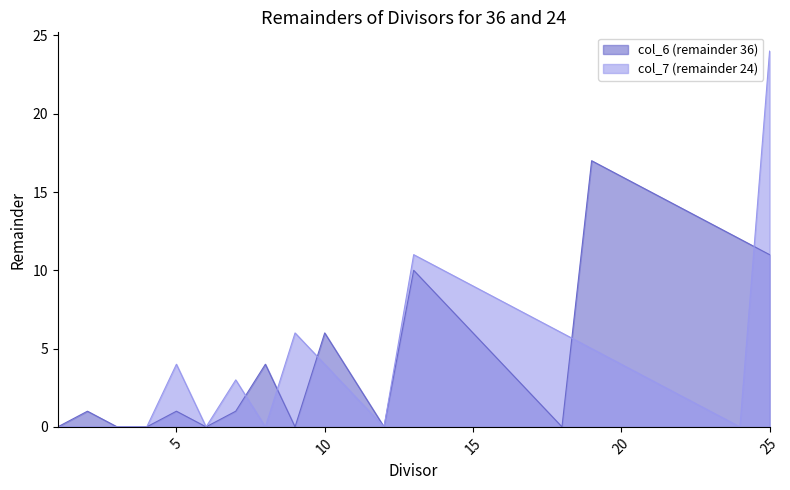

Where does the col_7 (remainder 24) series first go above 3?

5